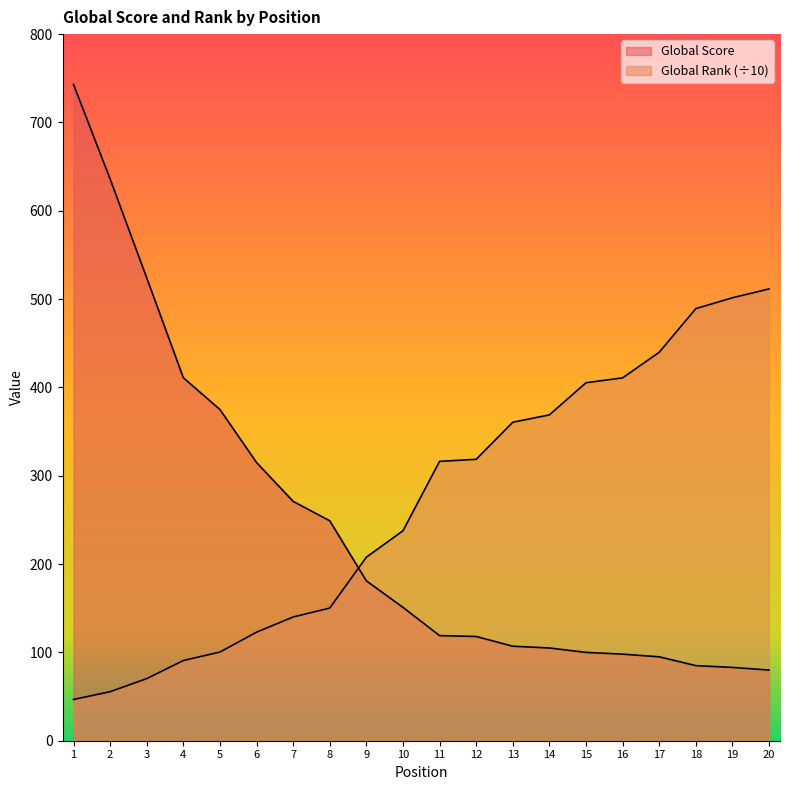

How many lines are shown in the chart?

2